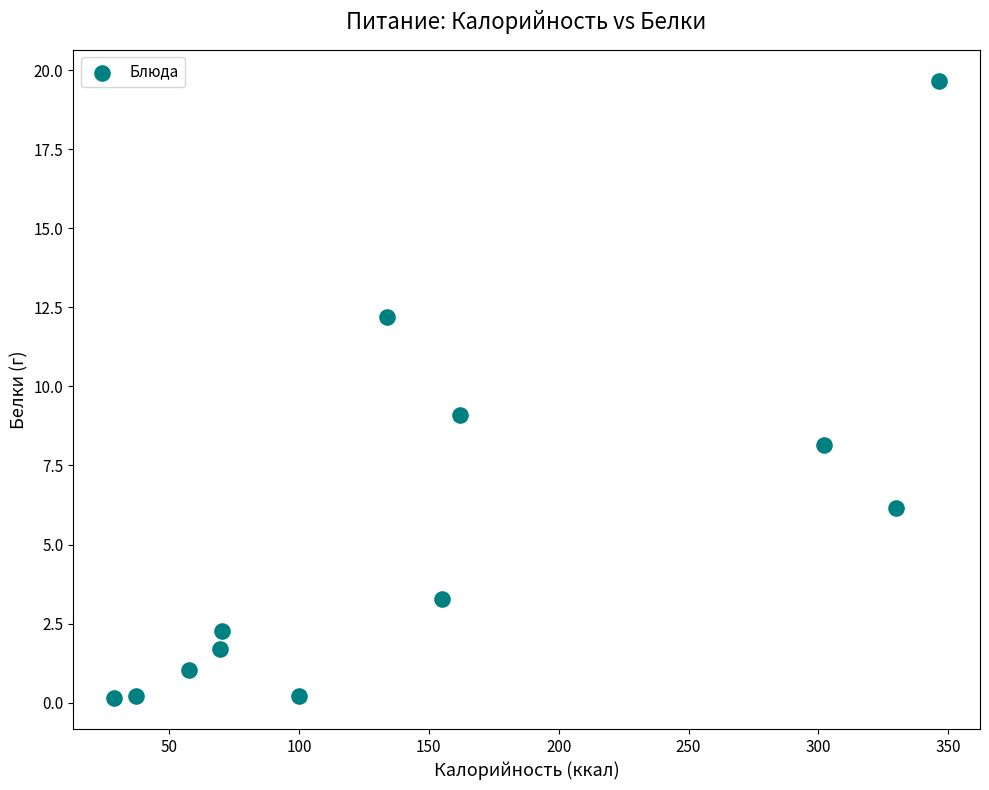

What is the range of Y values (max minus min)?

19.5